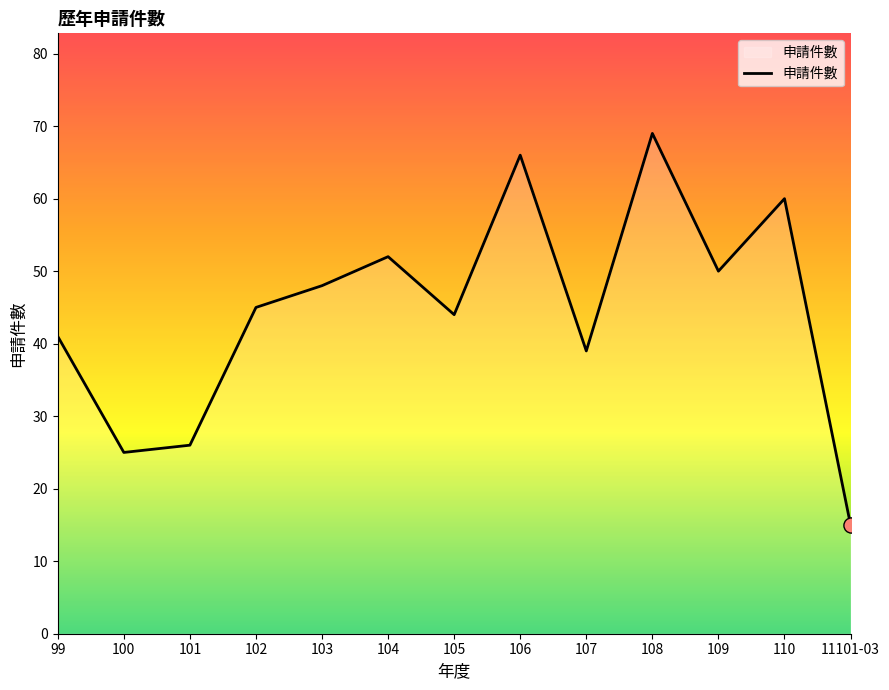

What is the ratio of the value at 103 to the value at 11101-03?

3.2